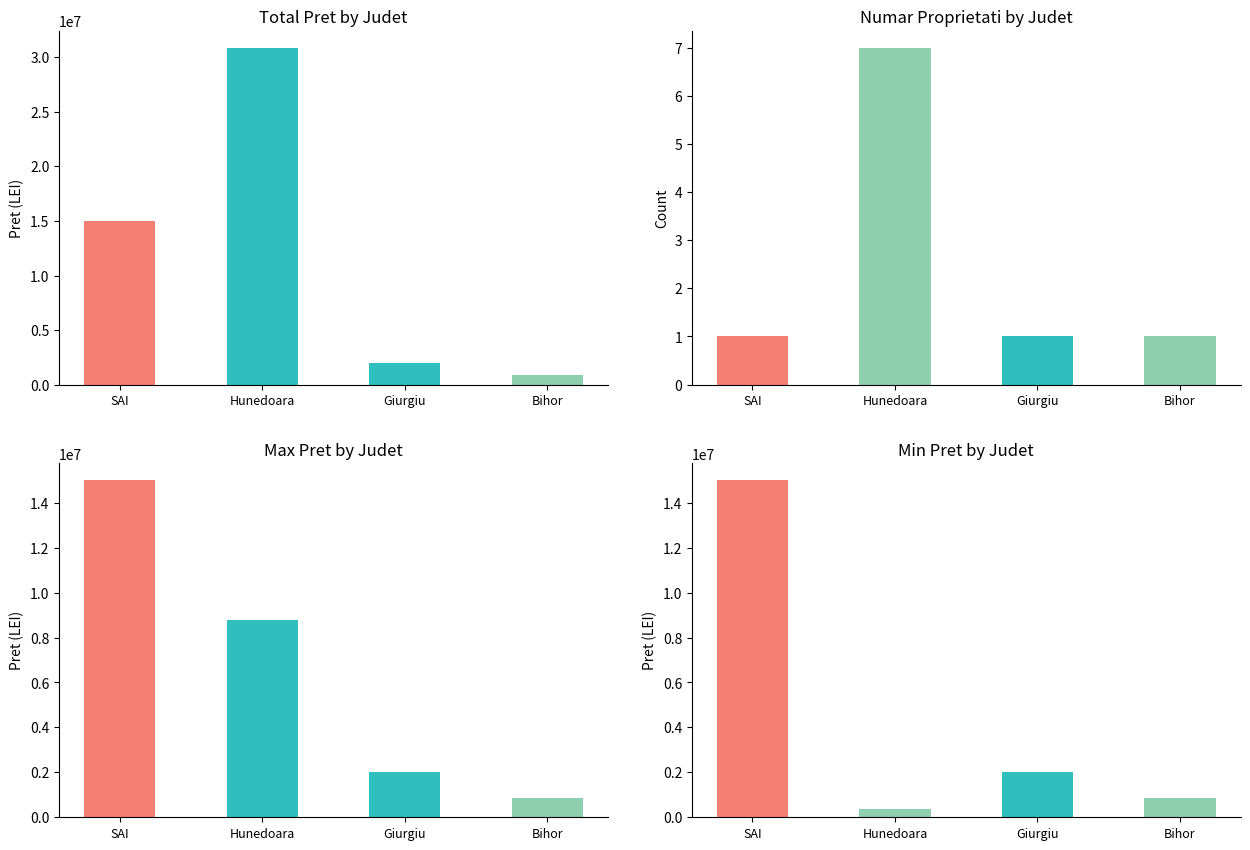

What is the label of the 1st bar from the left?

SAI